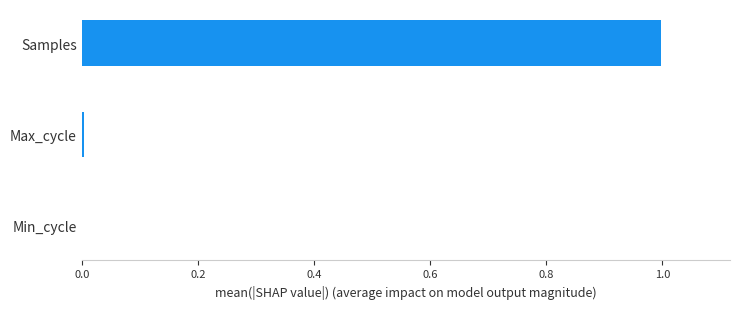

What is the average value?

0.3